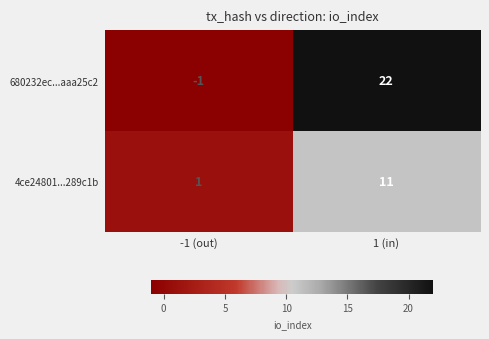

Which label corresponds to the largest value in the chart?

1 (in)